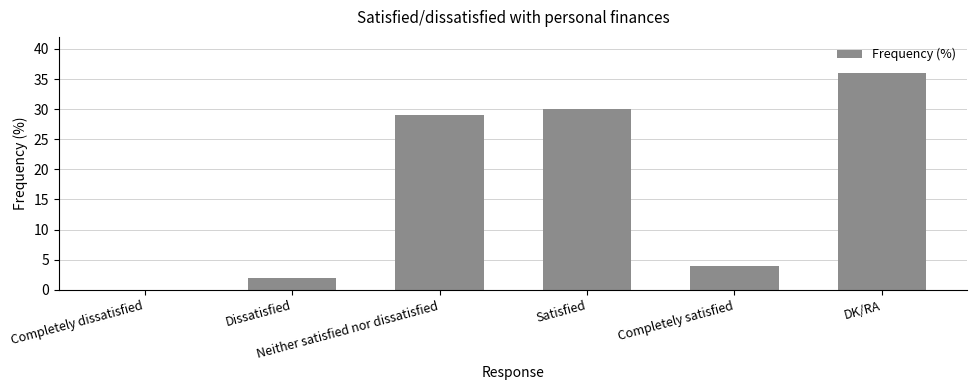

Are the bars horizontal?

No